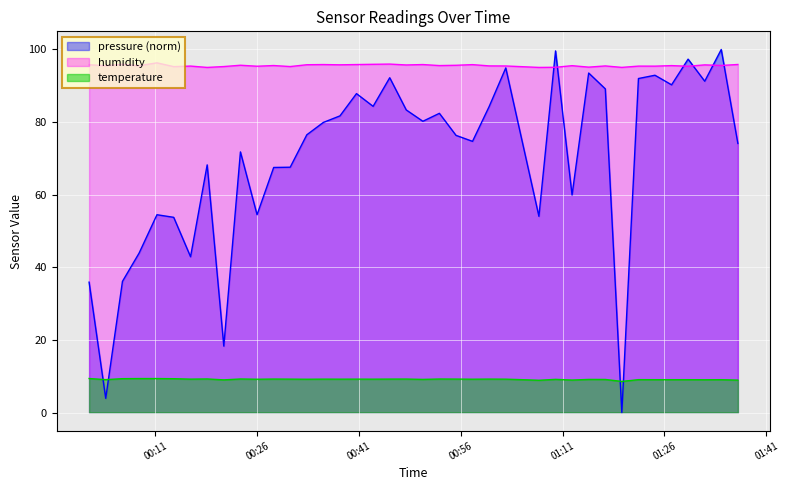

What is the maximum value for temperature?

9.4